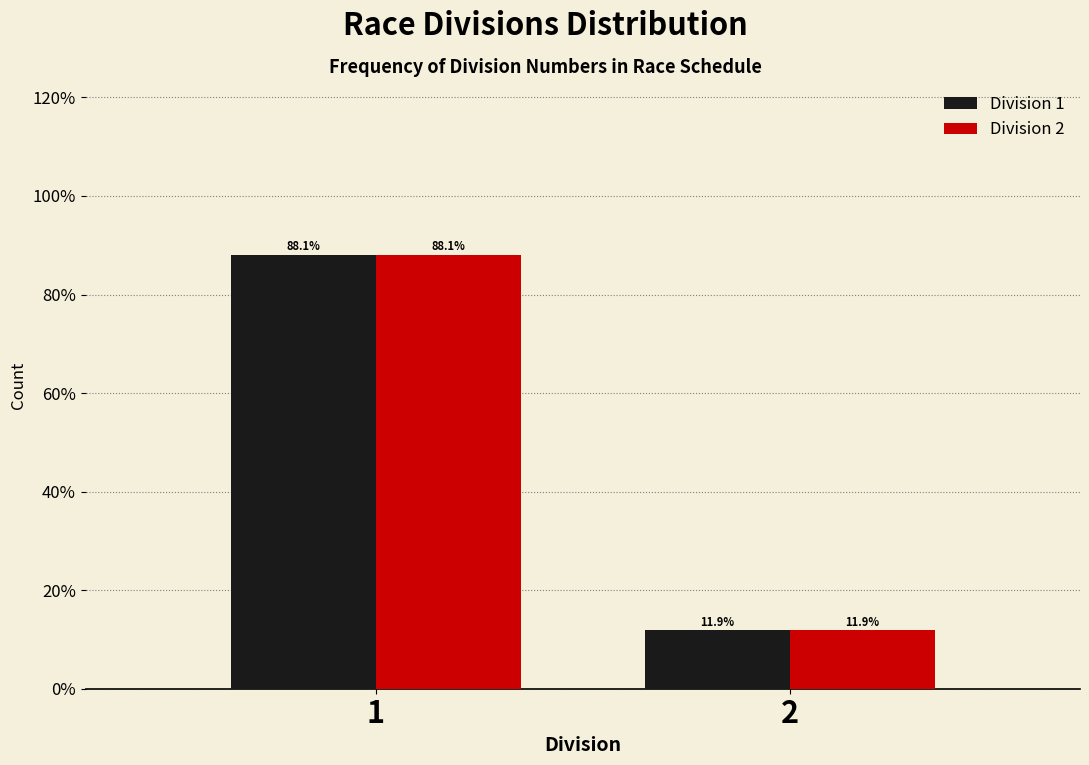

Does the chart contain any negative values?

No